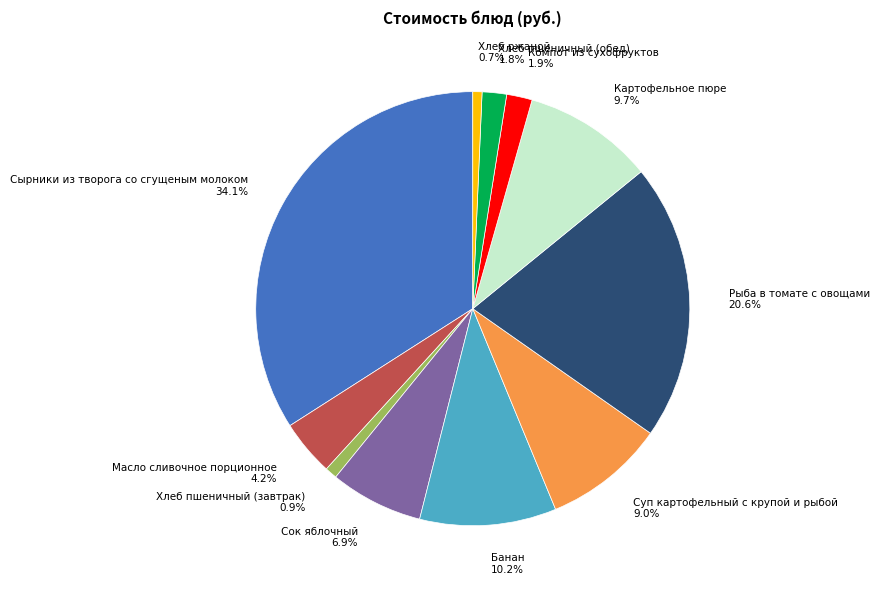

True or false: Сырники из творога со сгущеным молоком accounts for 34% of the total.

True